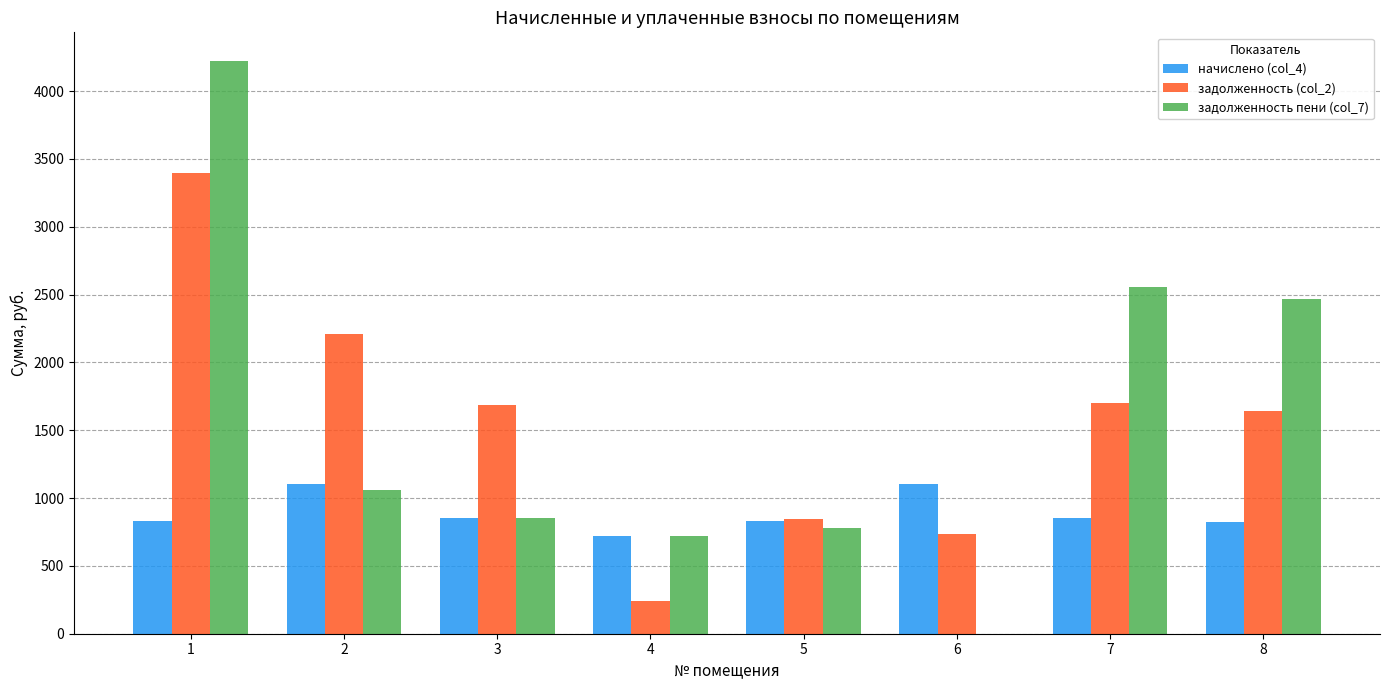

Count the number of data series in this chart.

3